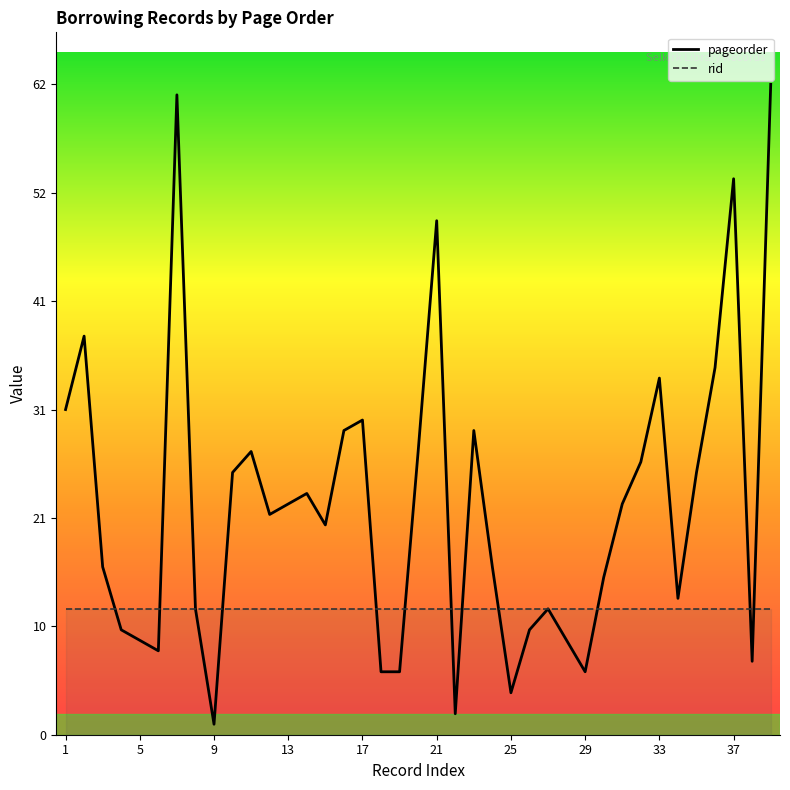

Rank the series by their average value, from highest to lowest.

pageorder, rid